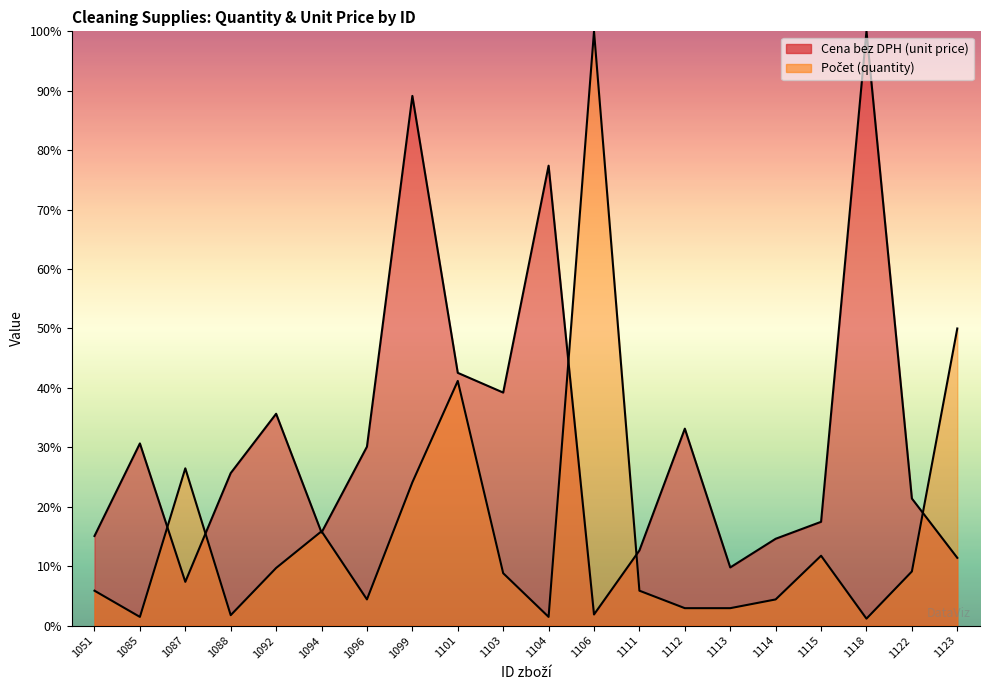

What is the minimum value for Cena bez DPH (unit price)?

1.9